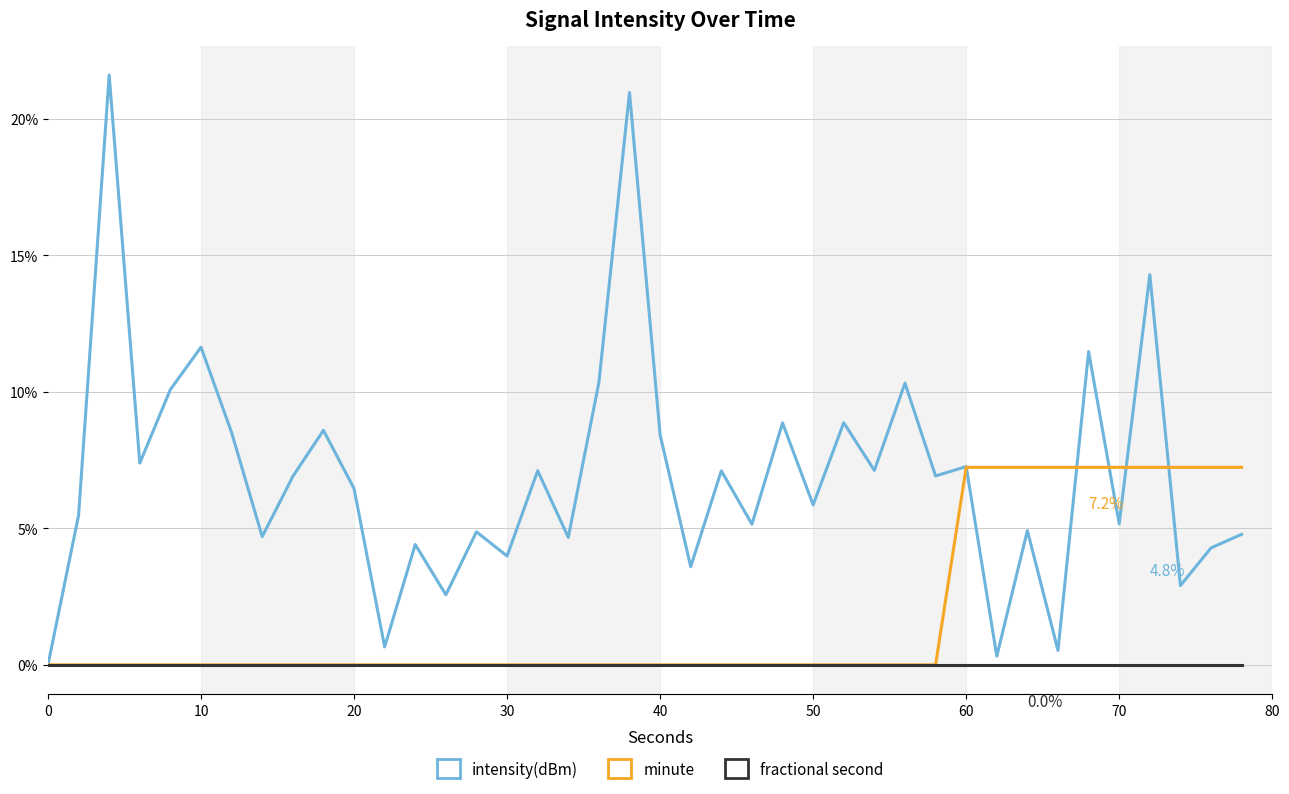

Which series has the largest range (max minus min)?

intensity(dBm)